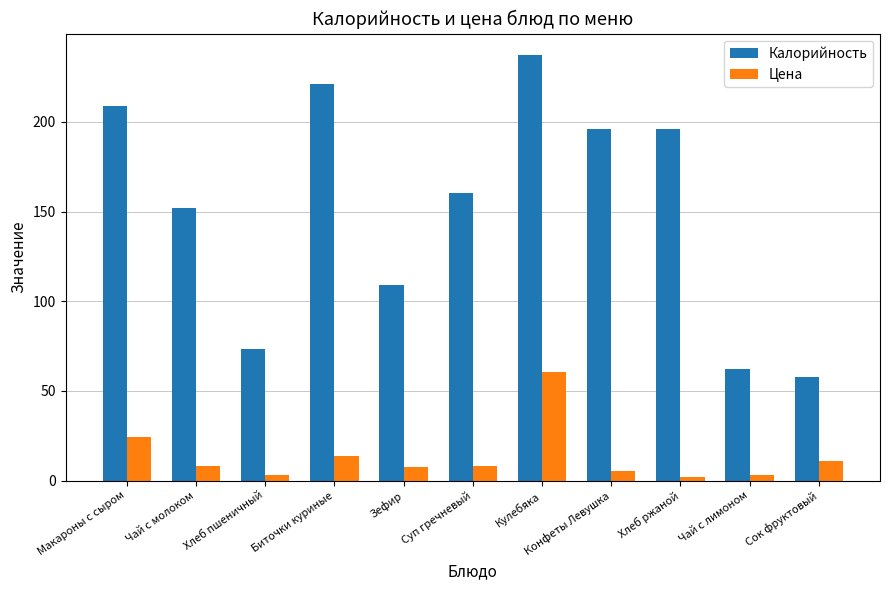

The value of Калорийность at Зефир is 68.0. True or false?

False